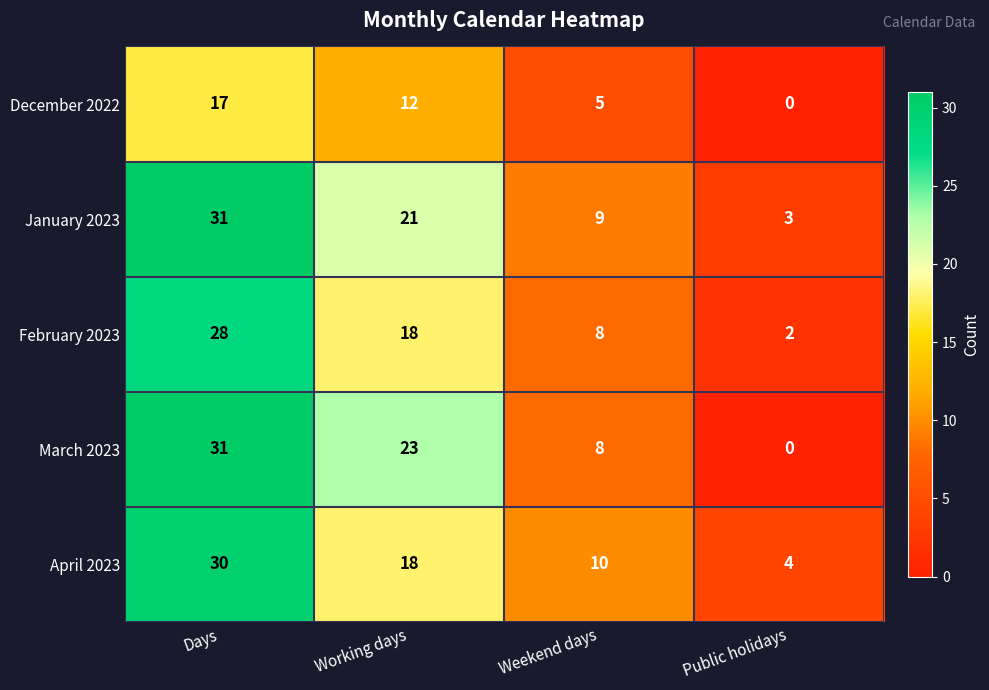

What is the difference between the highest and lowest values at Weekend days?

5